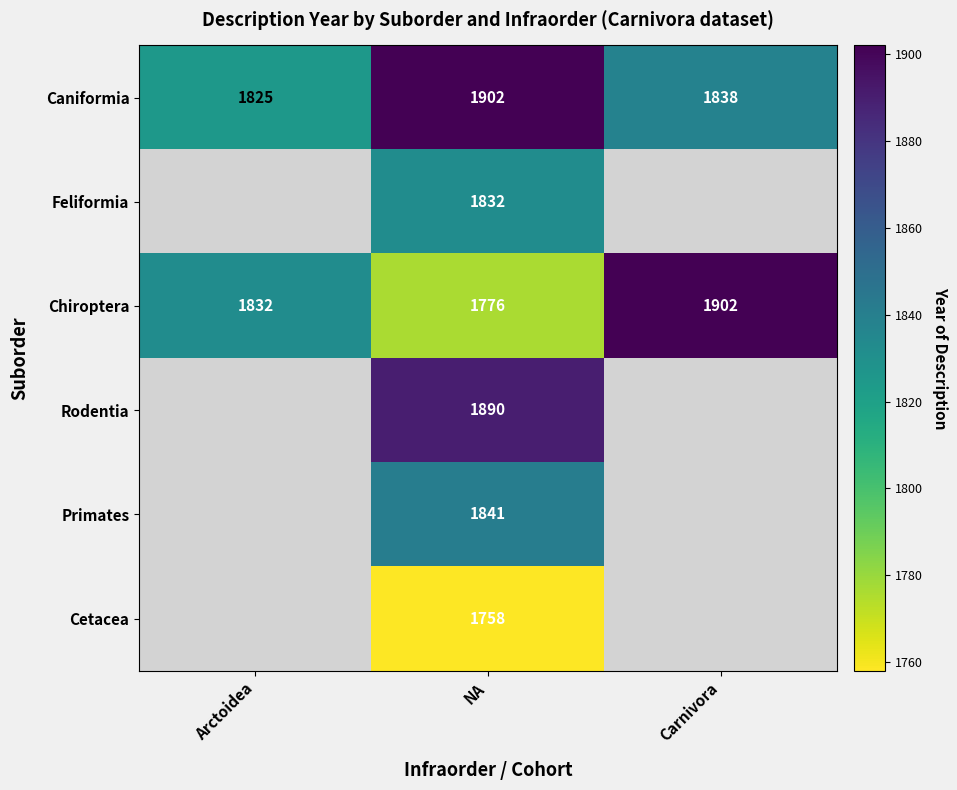

What is the total value across all series at NA?

10999.0